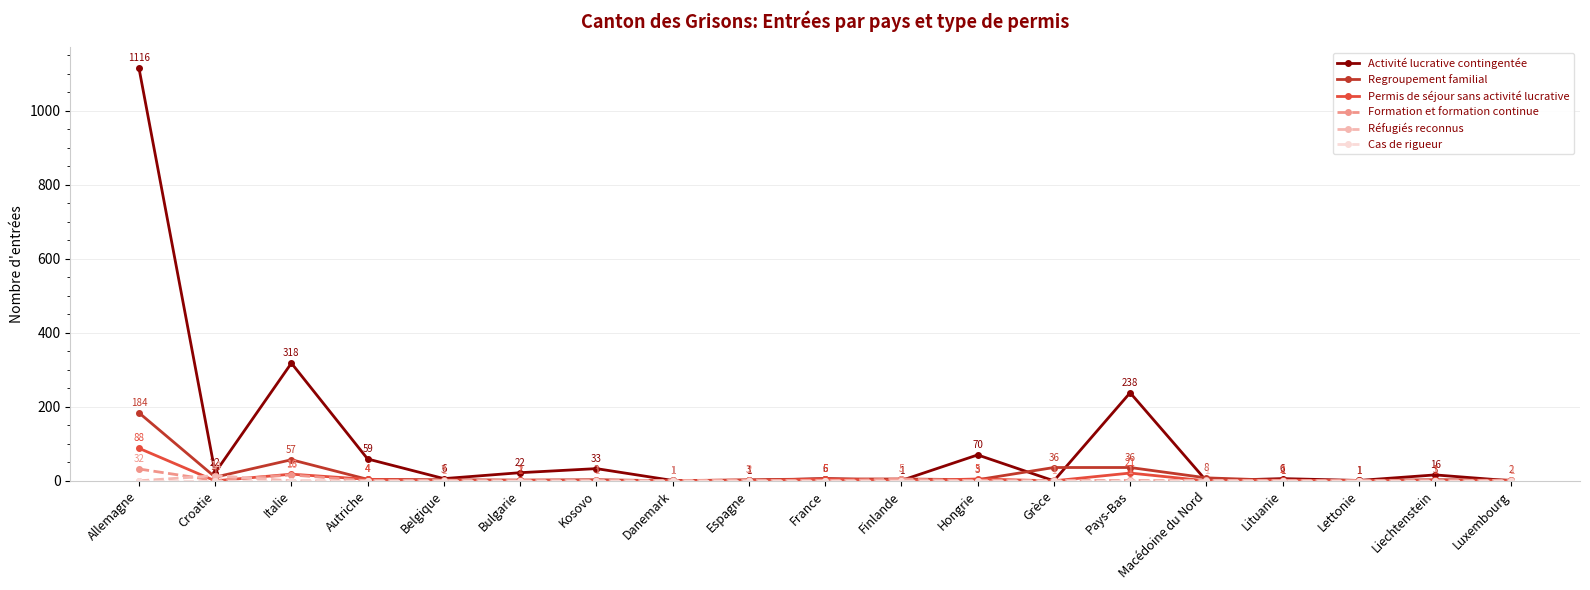

Which series has the largest total across all categories?

Activité lucrative contingentée